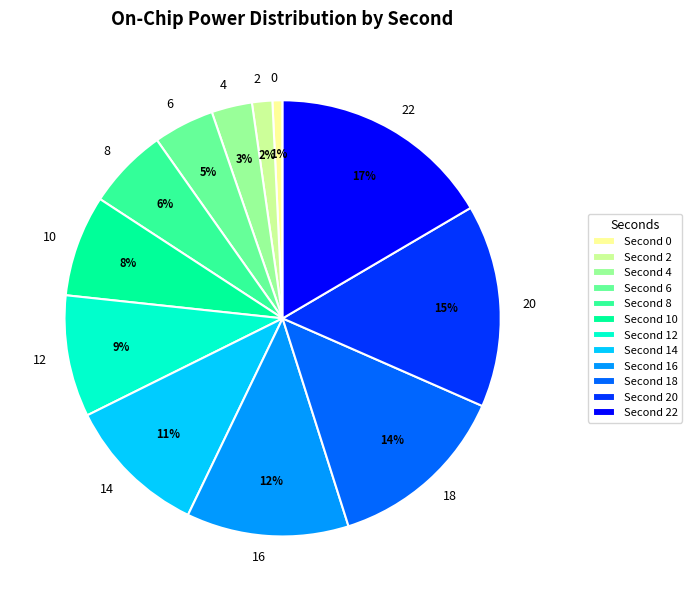

To the nearest percent, what is the difference between the 12 and 14 slice percentages?

2%